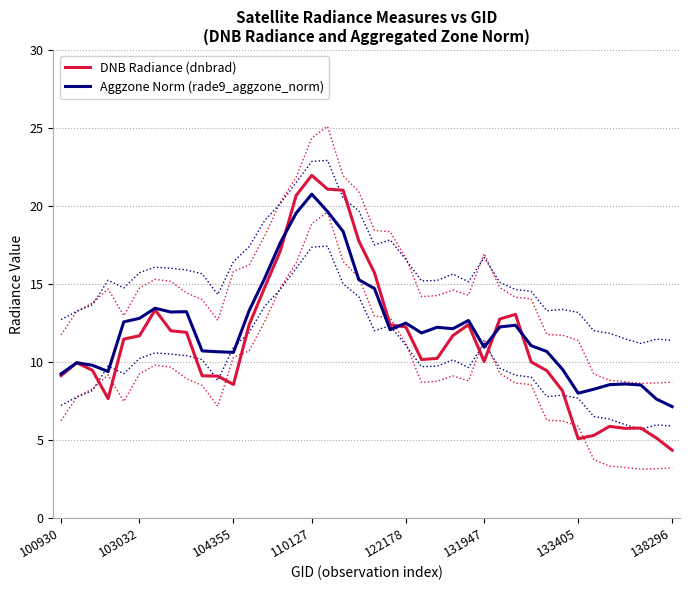

How many interior local valleys does the DNB Radiance (dnbrad) series have?

6